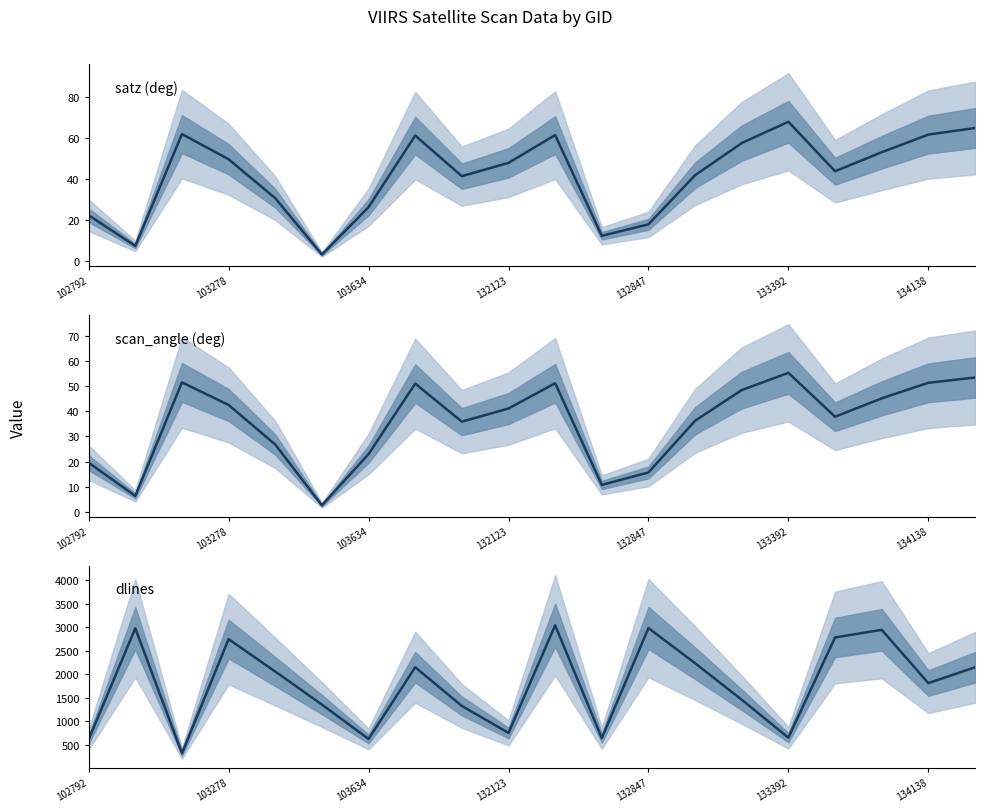

True or false: satz (deg) has a value of 43.8 at 16.

True